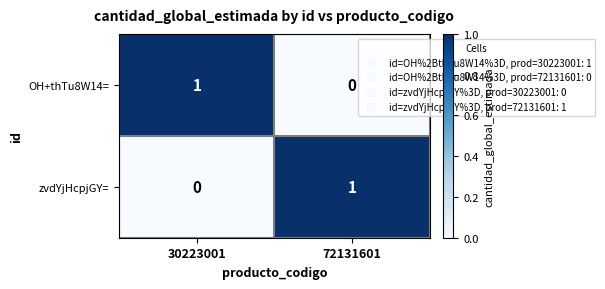

The value of zvdYjHcpjGY= at 72131601 is 0. True or false?

False